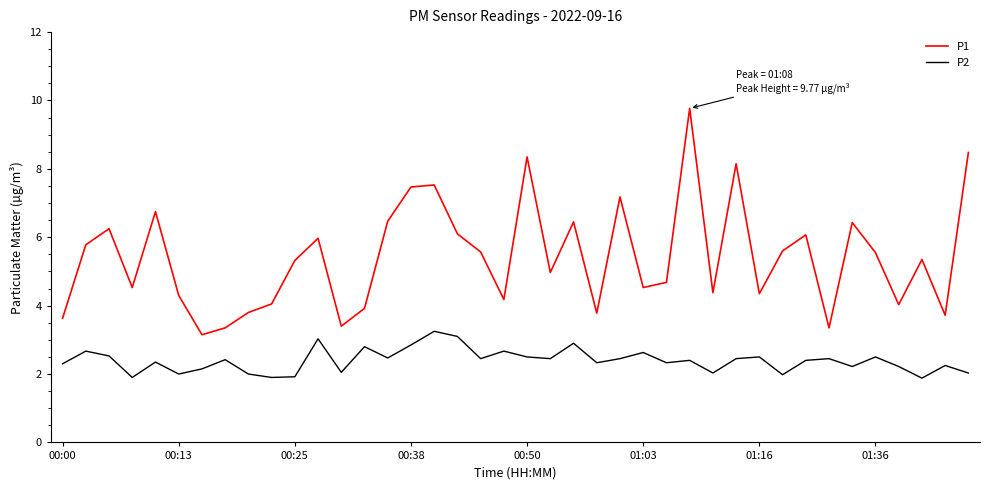

Which series has the widest spread of values?

P1